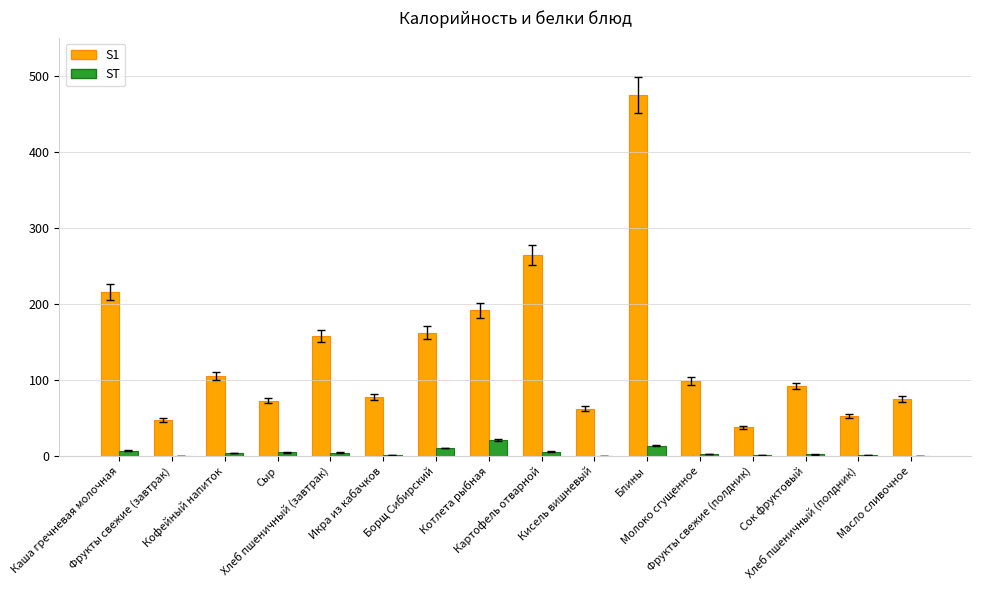

How many categories are shown in the chart?

16